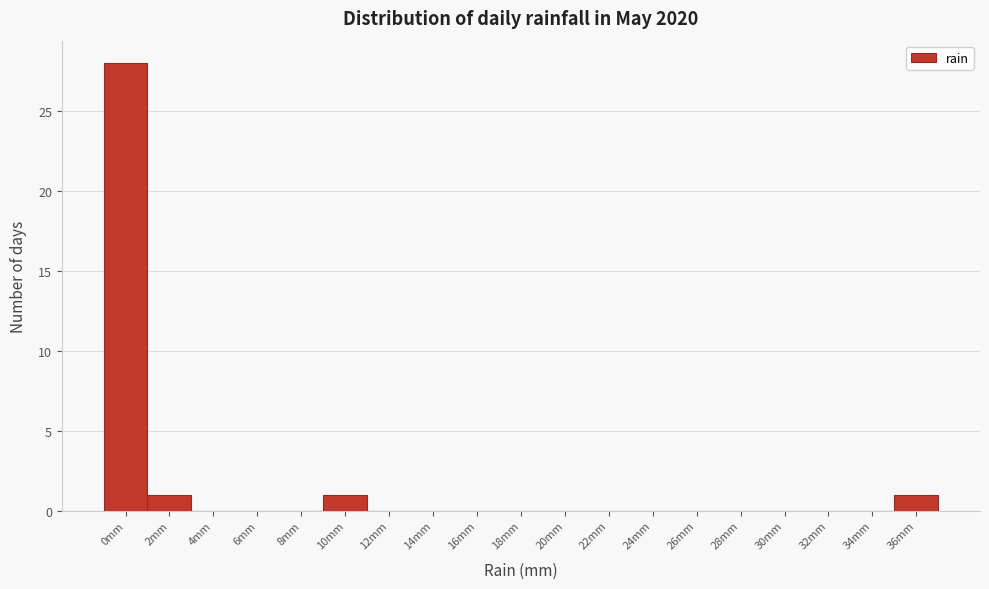

Reading left to right, list all the values displayed in this chart.

0mm=28	2mm=1	4mm=0	6mm=0	8mm=0	10mm=1	12mm=0	14mm=0	16mm=0	18mm=0	20mm=0	22mm=0	24mm=0	26mm=0	28mm=0	30mm=0	32mm=0	34mm=0	36mm=1